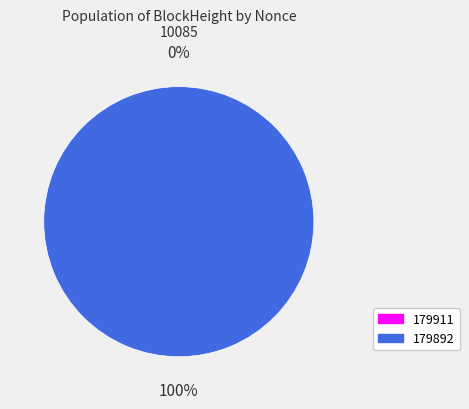

Which category has the biggest portion of the pie?

179892